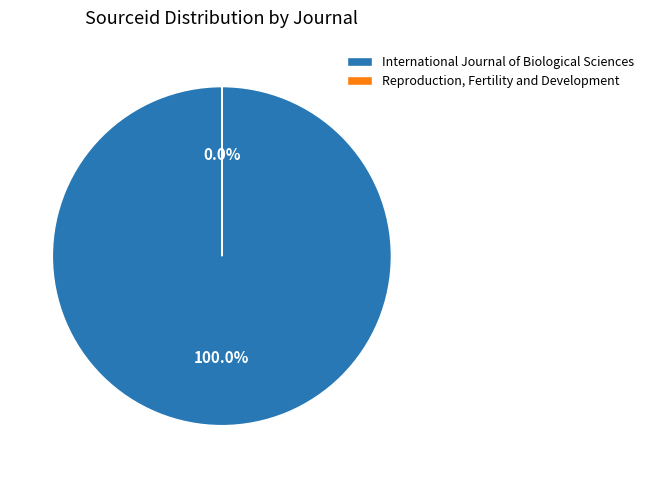

To the nearest percent, what is the combined percentage of International Journal of Biological Sciences and Reproduction, Fertility and Development?

100%